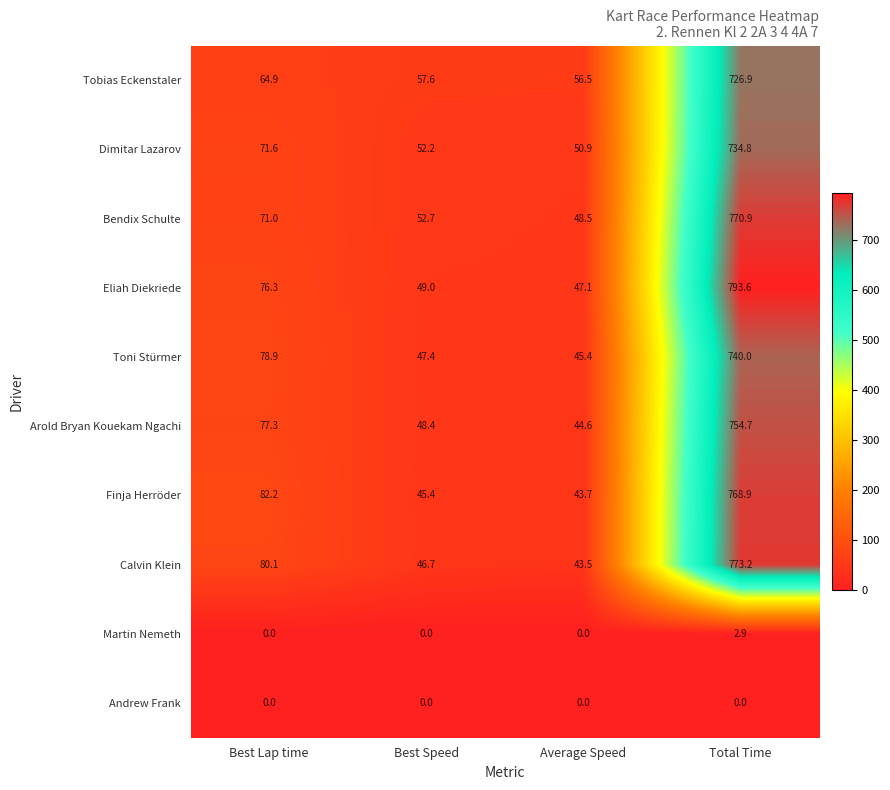

What is the spread (max minus min) of values at Best Lap time?

82.2